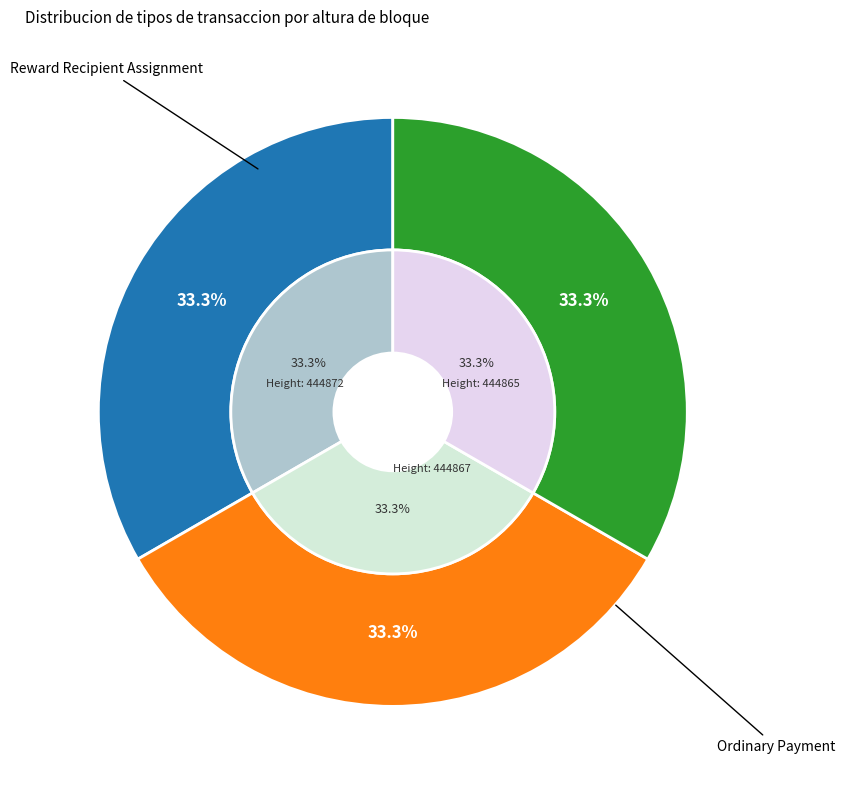

Rank the categories by value from highest to lowest.

Reward Recipient Assignment, Account Update, Ordinary Payment